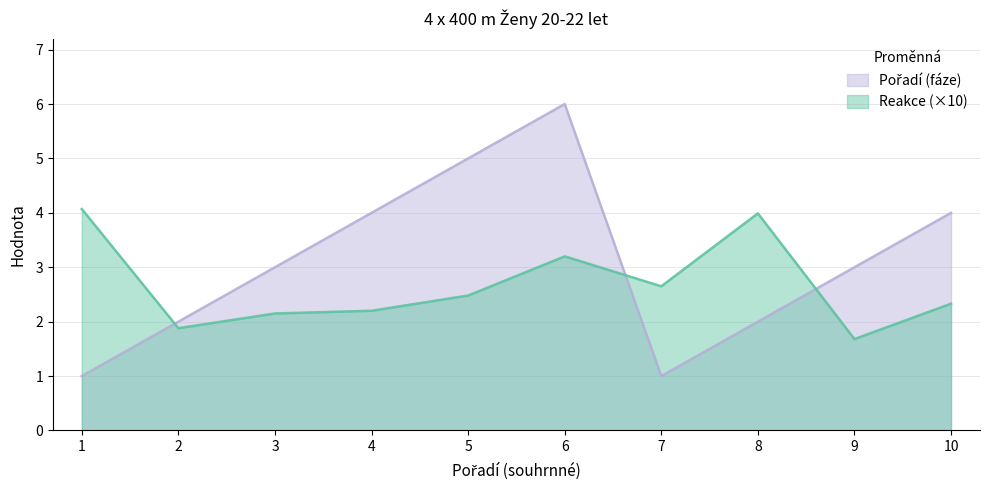

What value does the Reakce series have at 7?

2.7